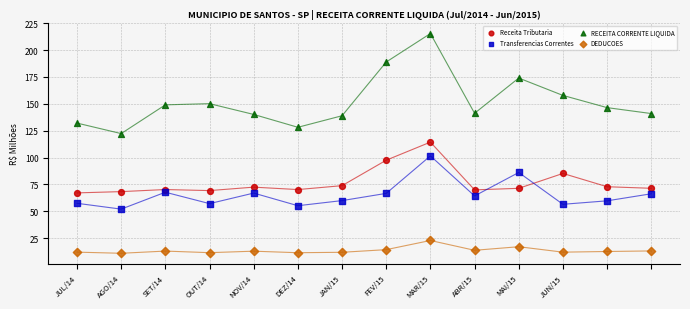

Which series reaches the minimum Y coordinate?

DEDUCOES